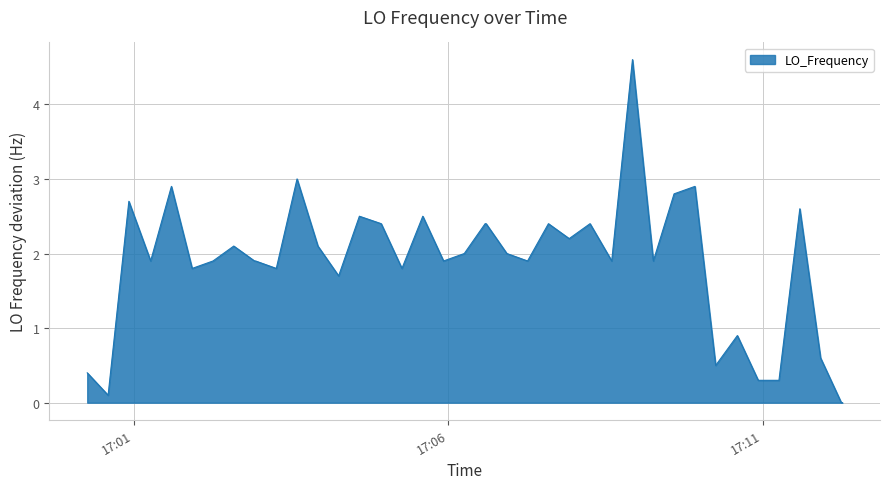

What is the maximum value shown in the chart?

4.6